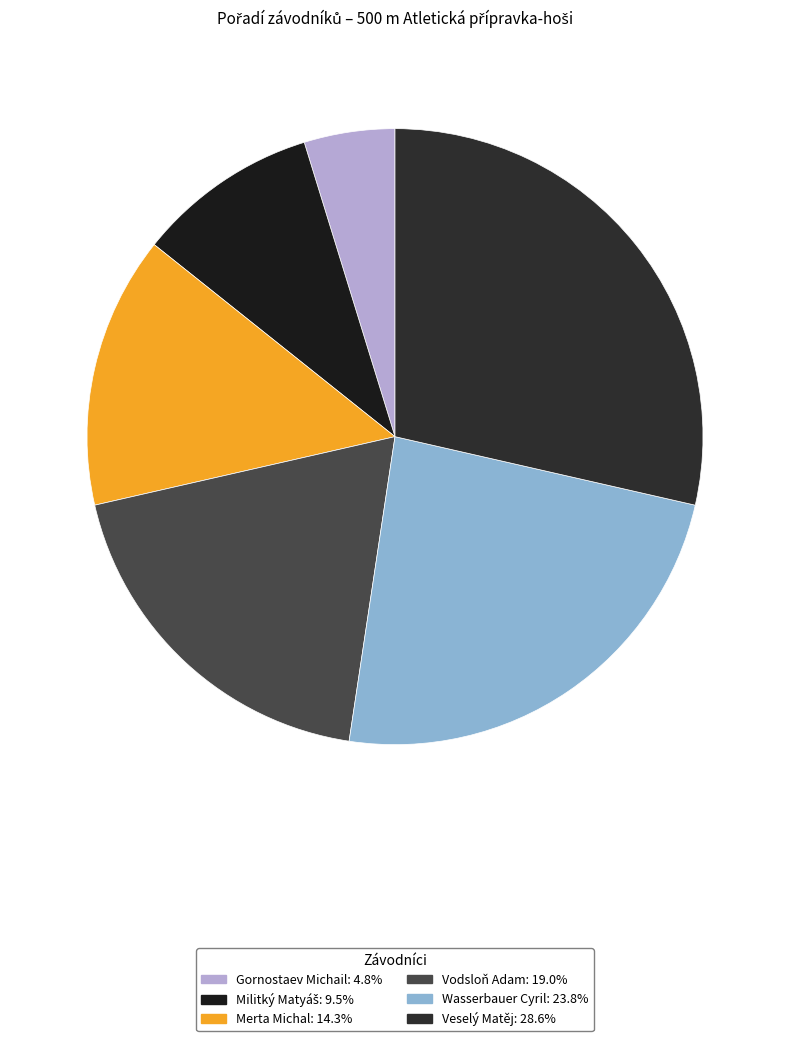

The Gornostaev Michail slice represents 5% of the pie. True or false?

True